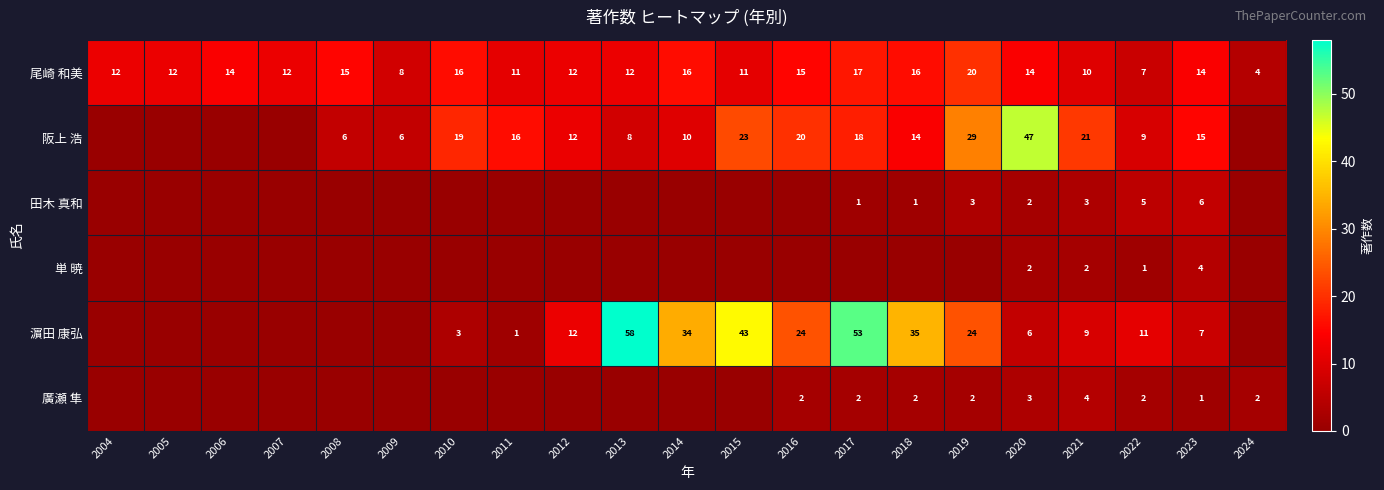

At which label does 尾崎 和美 reach its peak?

2019